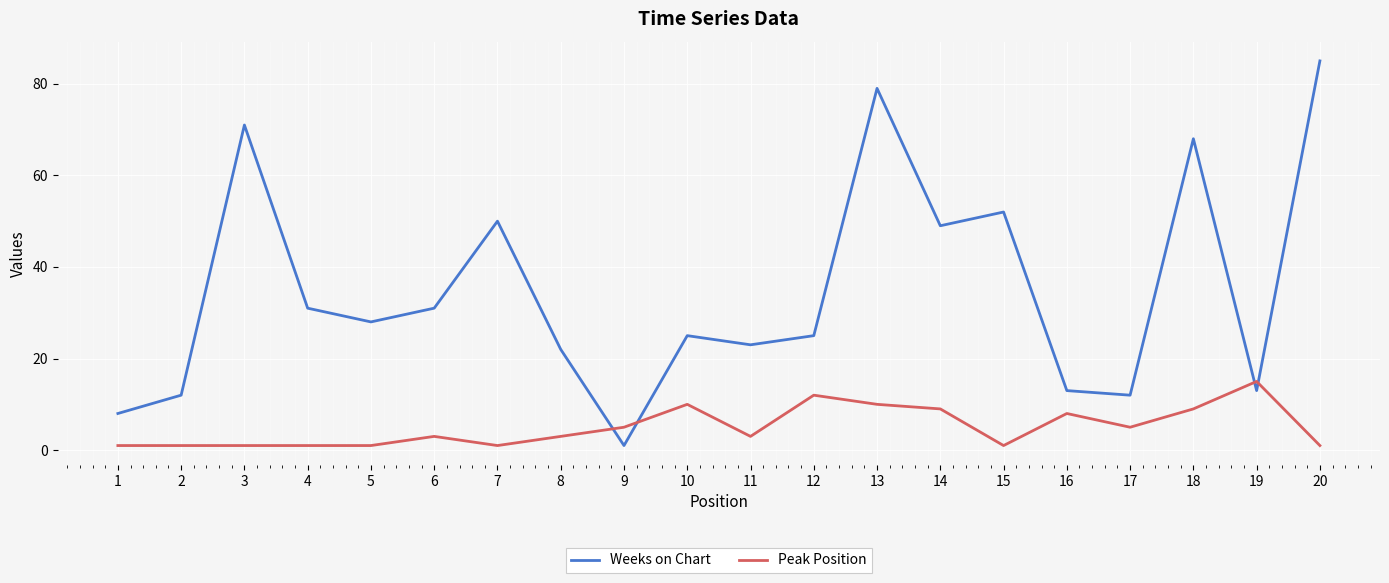

Reading left to right, what are all the values shown in this chart?

Weeks on Chart: 8	12	71	31	28	31	50	22	1	25	23	25	79	49	52	13	12	68	13	85
Peak Position: 1	1	1	1	1	3	1	3	5	10	3	12	10	9	1	8	5	9	15	1